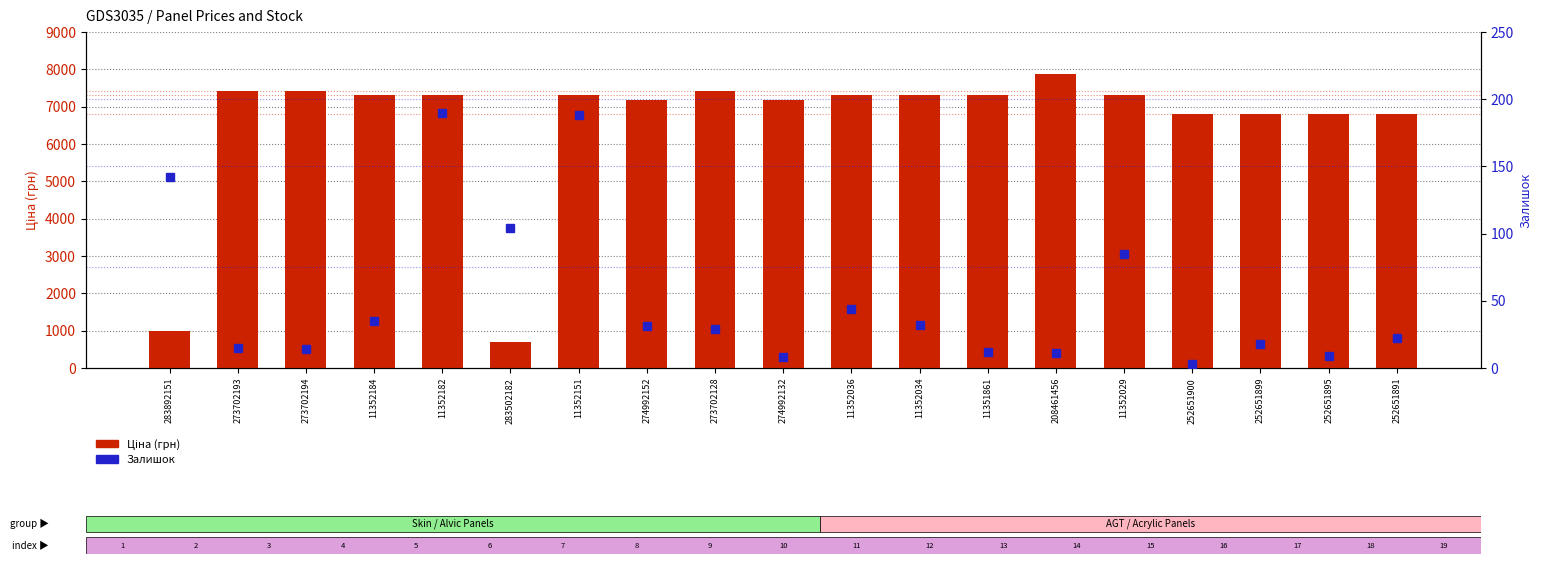

What is the sum of all Залишок values?

992.0